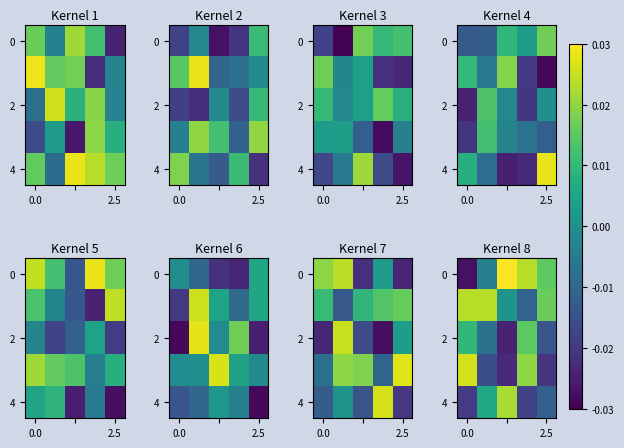

At how many categories does at least one series exceed 0?

5